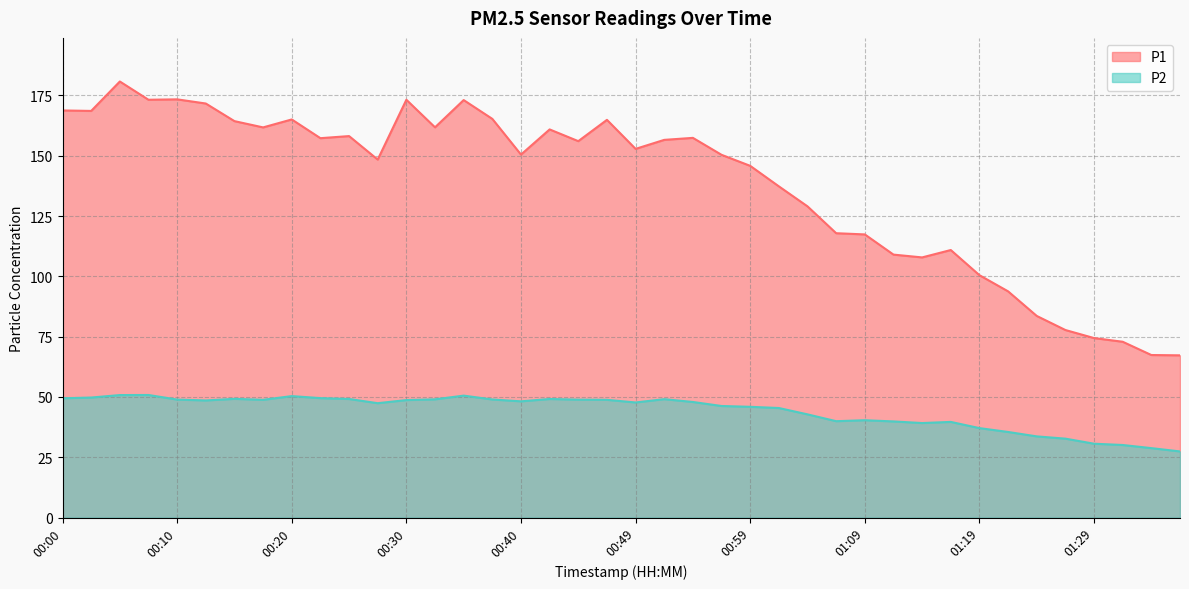

What is the label of the 32nd point from the left?

01:16